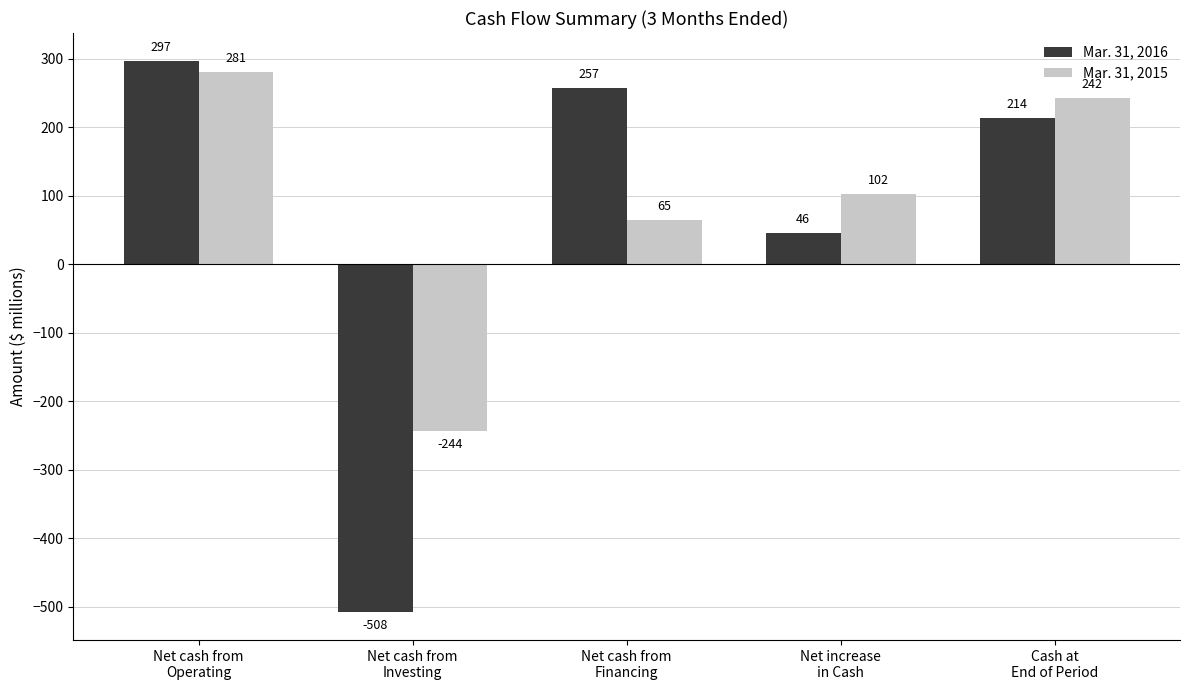

Where does the Mar. 31, 2016 series first go above 214?

Net cash from
Operating